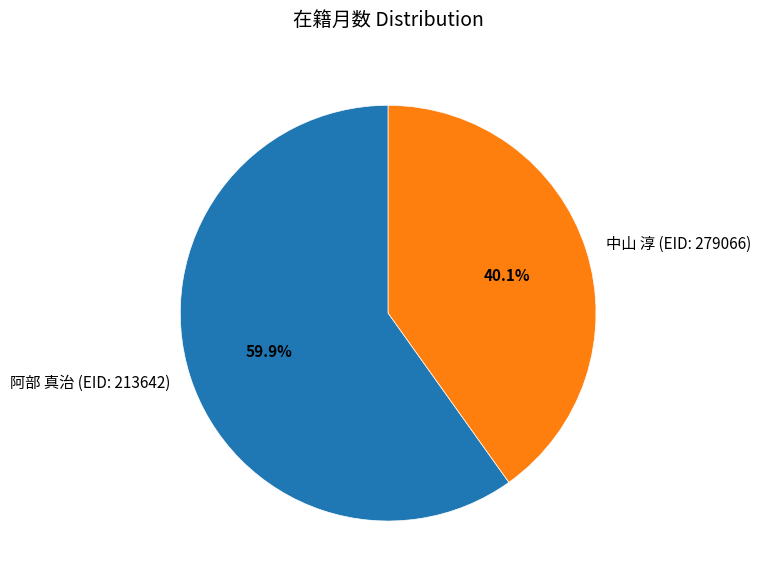

Between 中山 淳 (EID: 279066) and 阿部 真治 (EID: 213642), which is larger?

阿部 真治 (EID: 213642)